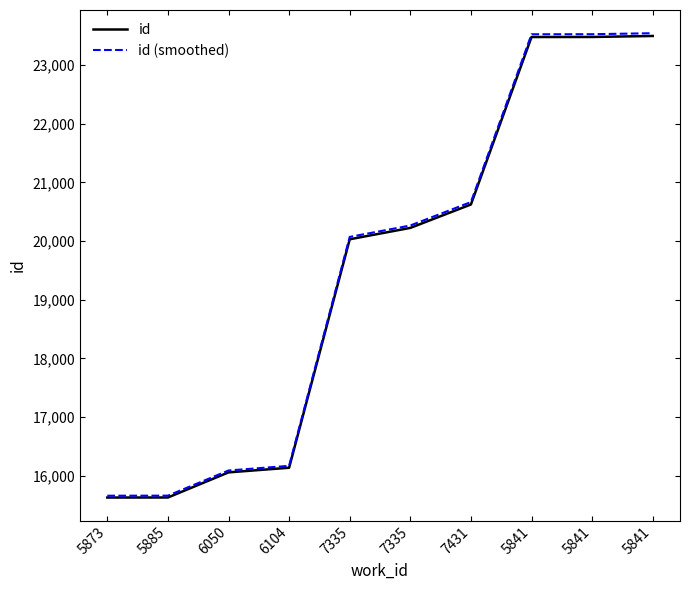

True or false: id (smoothed) and id cross at least once.

False